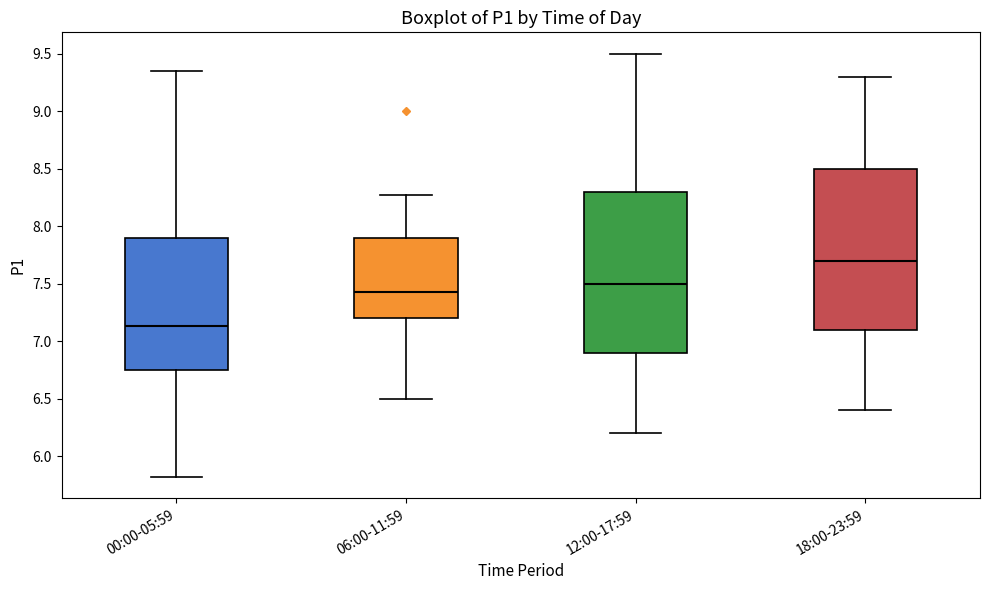

Where is the upper edge of the box for 18:00-23:59 on the y-axis? The values are not printed on the chart, so give them approximately, as read against the axis.

8.50